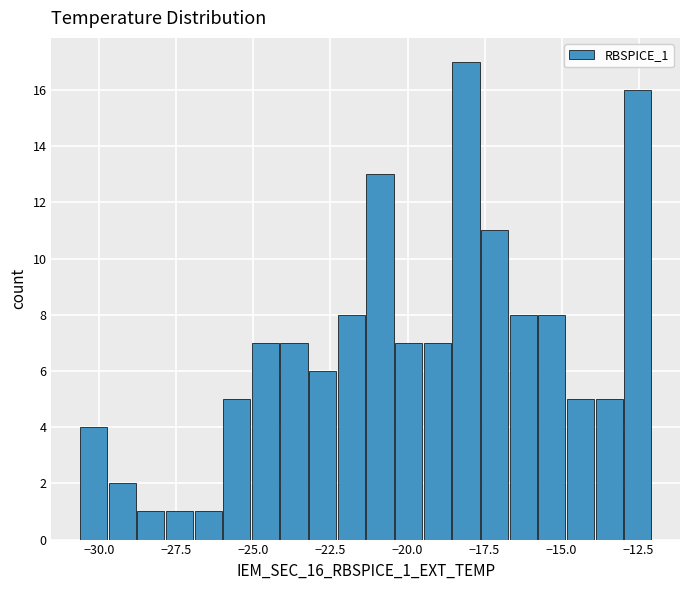

Around what value on the x-axis is the tallest bar? Give the approximate position of its centre, as read against the axis.

-18.0